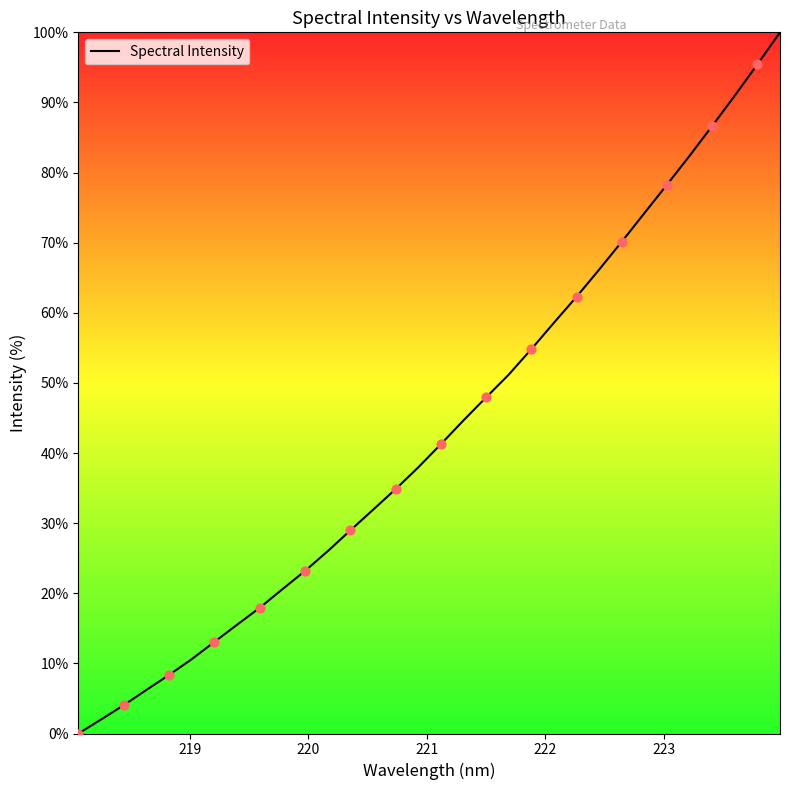

What is the difference between the maximum and minimum values?

100.0